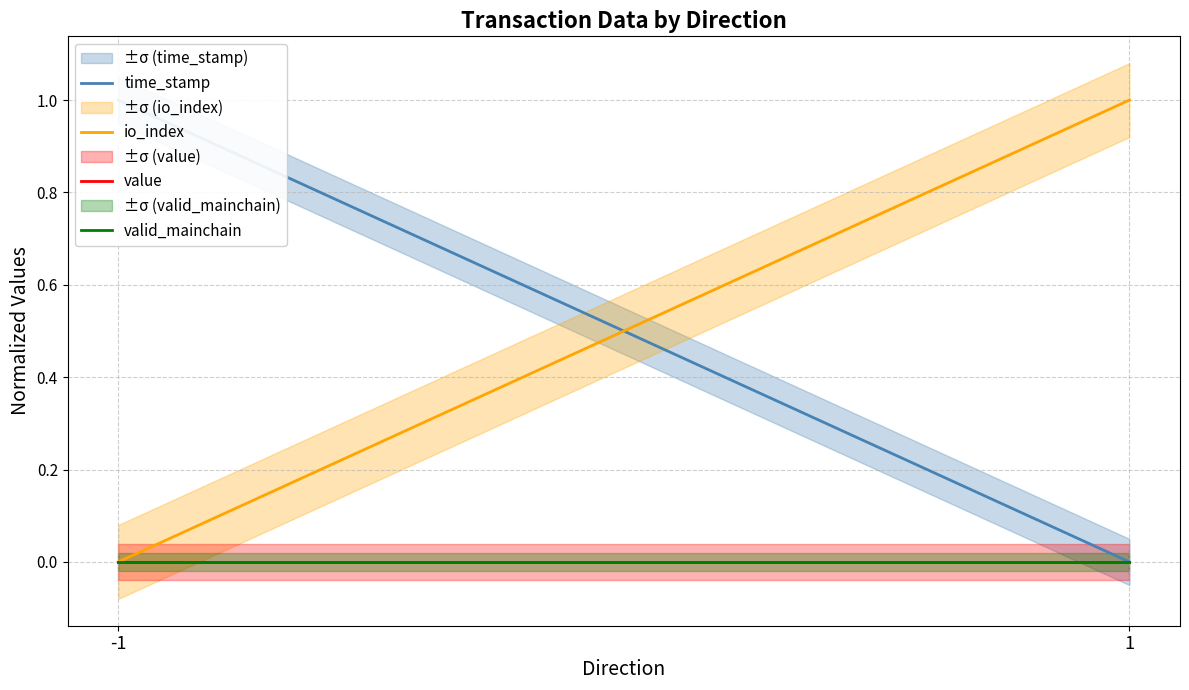

At which category is the sum across all series the highest?

-1